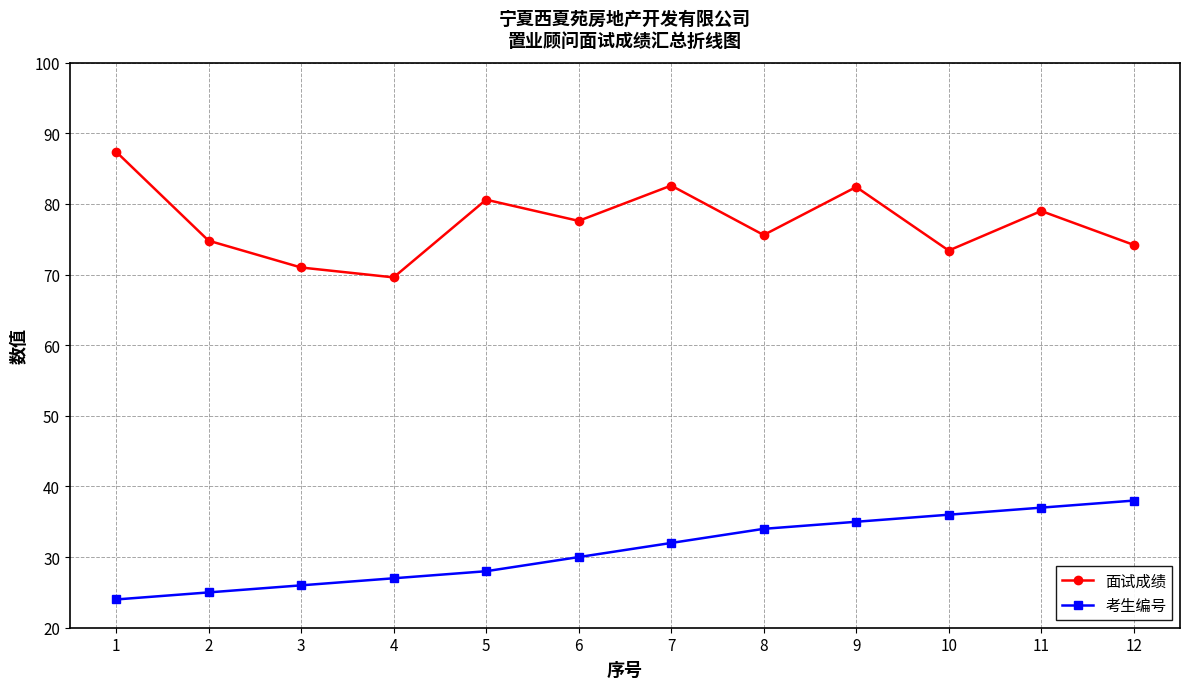

How many categories are shown in the chart?

12